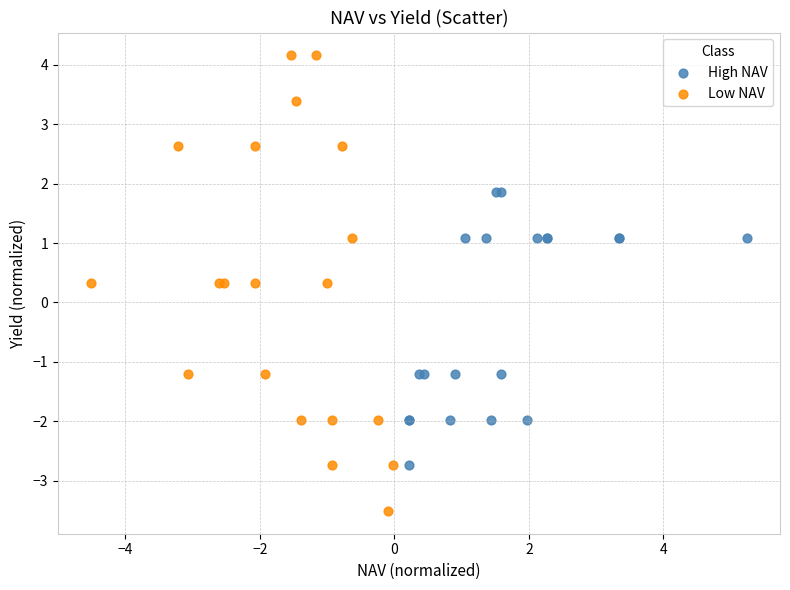

Which series contains the highest Y value?

Low NAV